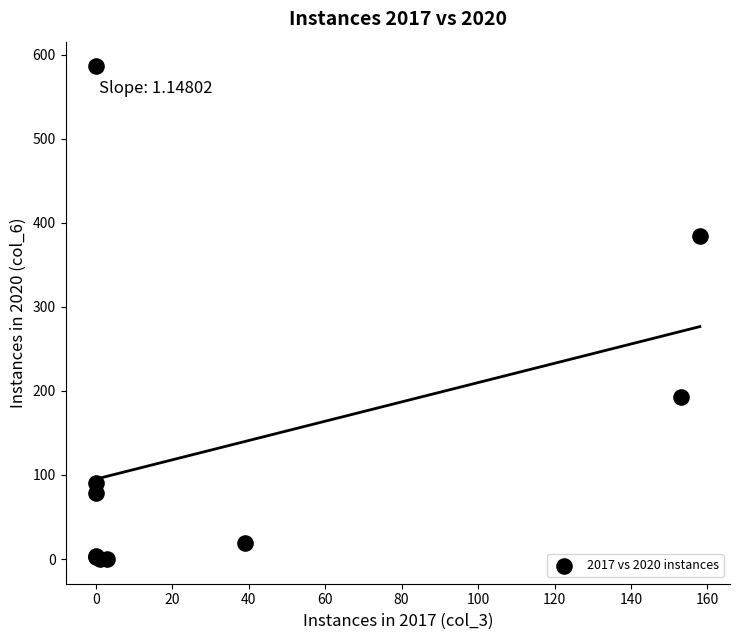

What Y value in the scatter plot is closest to 293?

384